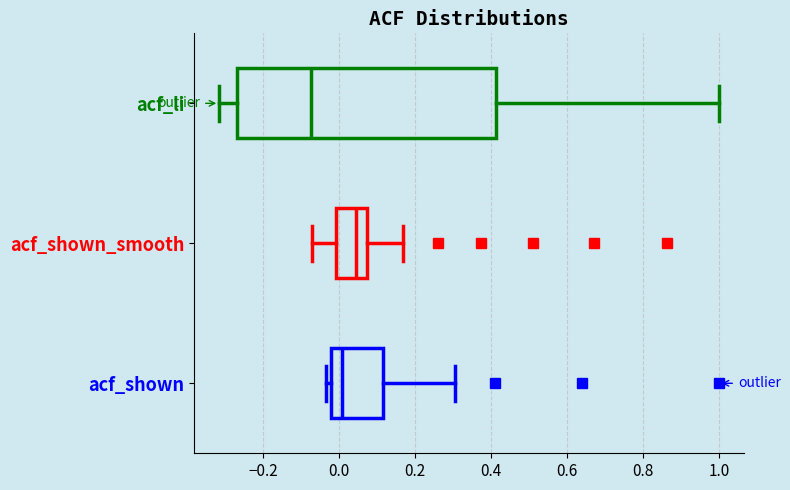

Where is the left edge of the box for acf_shown on the x-axis? The values are not printed on the chart, so give them approximately, as read against the axis.

-0.02